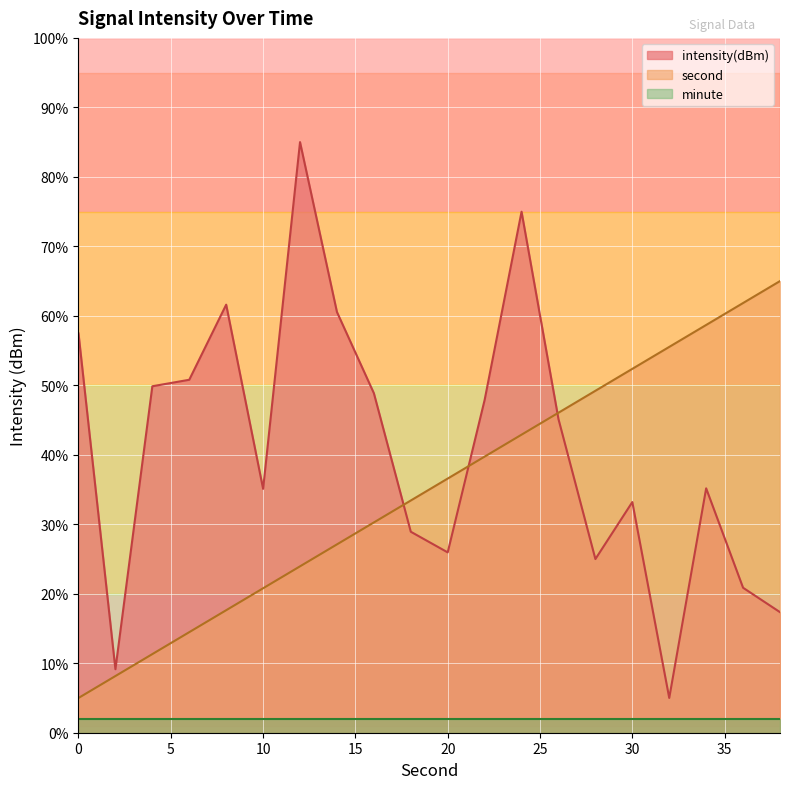

The value of intensity(dBm) at 10 is 35.1. True or false?

True